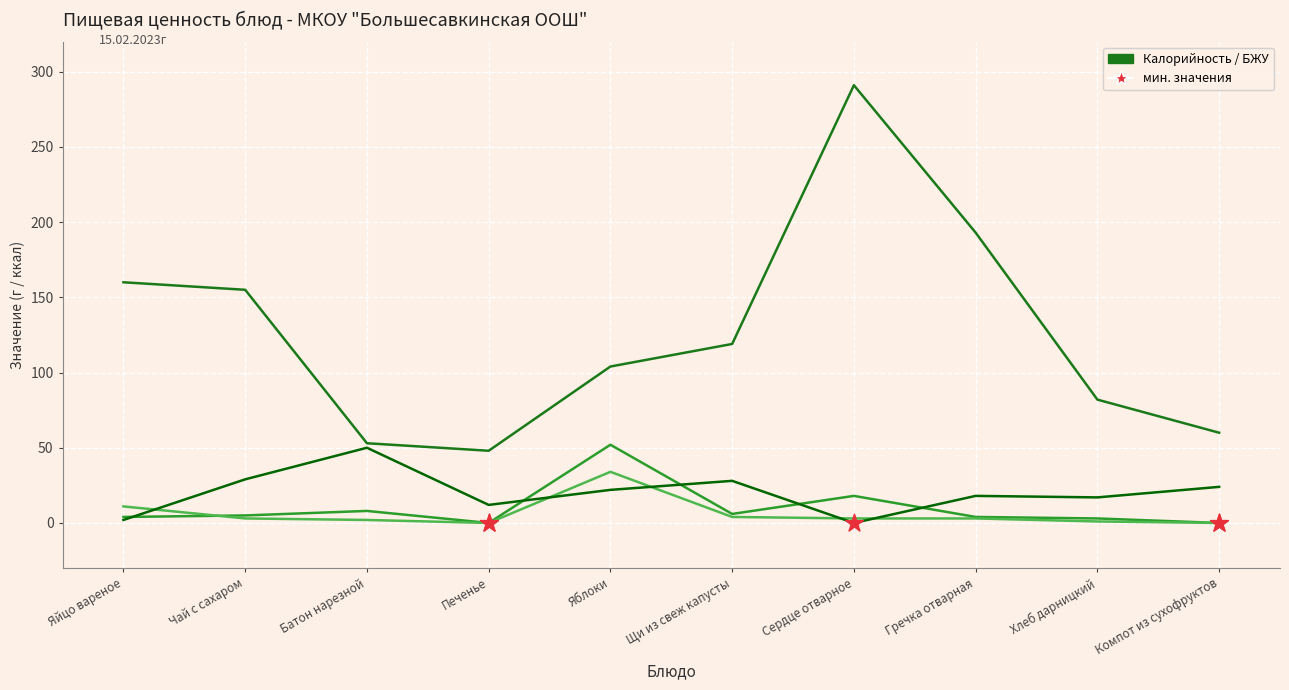

What is the difference between the highest and lowest values at Печенье?

48